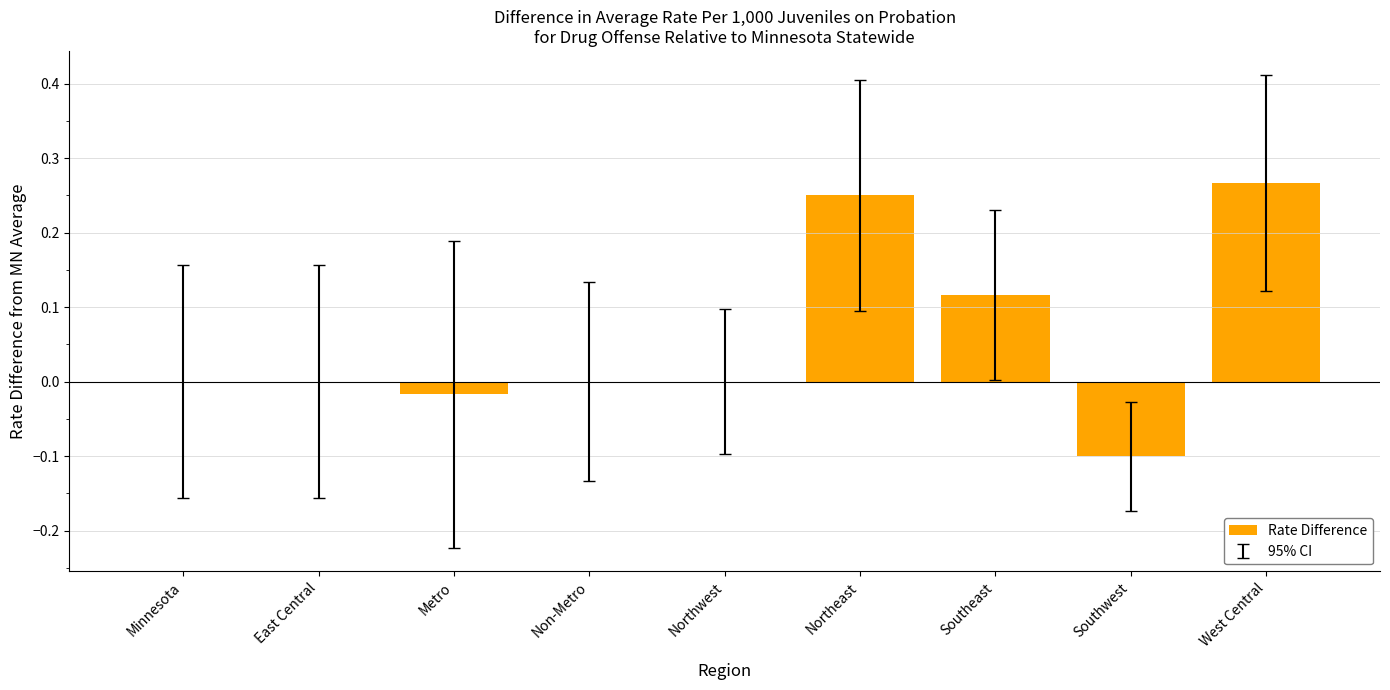

Which category has the highest value across all series?

West Central